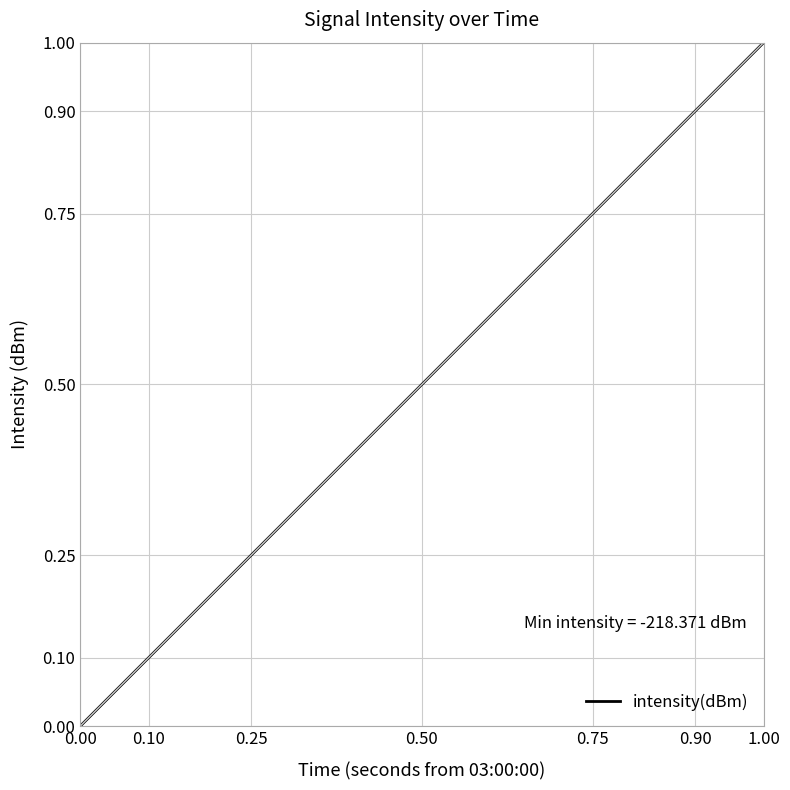

What is the difference between the maximum and minimum values?

1.0